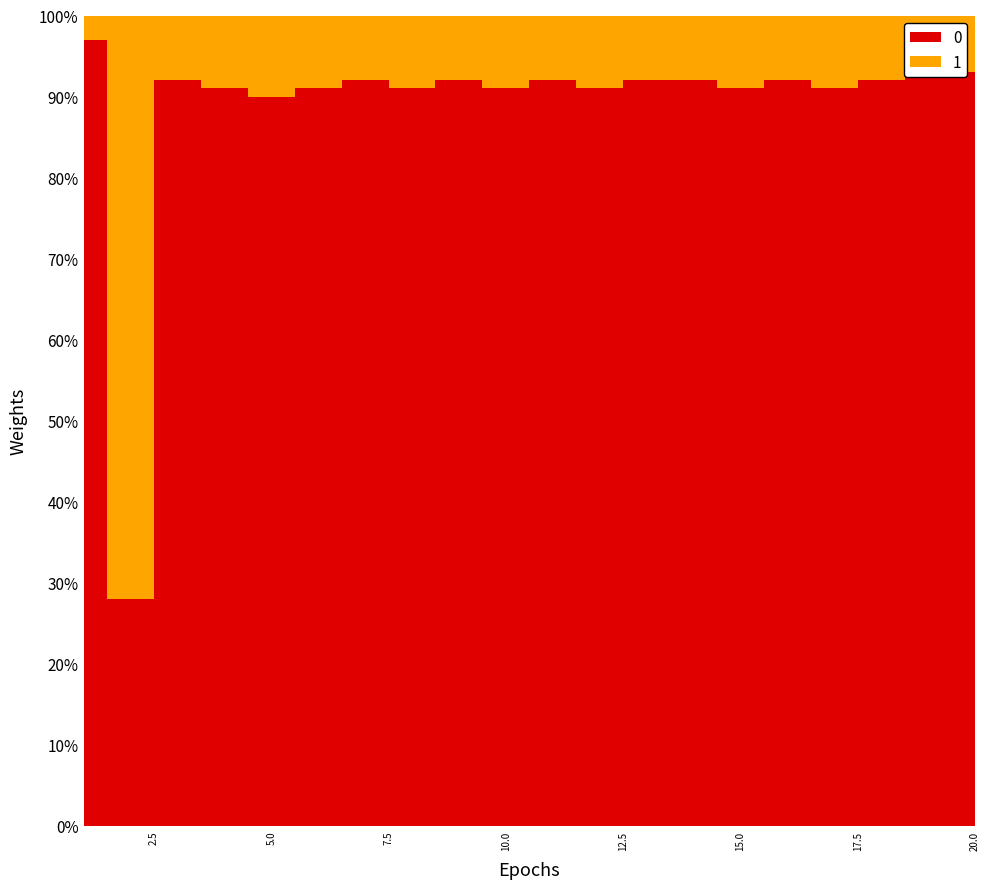

Reading right to left, what are all the values shown in this chart?

0: 20=0.9	19=0.9	18=0.9	17=0.9	16=0.9	15=0.9	14=0.9	13=0.9	12=0.9	11=0.9	10=0.9	9=0.9	8=0.9	7=0.9	6=0.9	5=0.9	4=0.9	3=0.9	2=0.3	1=1.0
1: 20=0.1	19=0.1	18=0.1	17=0.1	16=0.1	15=0.1	14=0.1	13=0.1	12=0.1	11=0.1	10=0.1	9=0.1	8=0.1	7=0.1	6=0.1	5=0.1	4=0.1	3=0.1	2=0.7	1=0.0